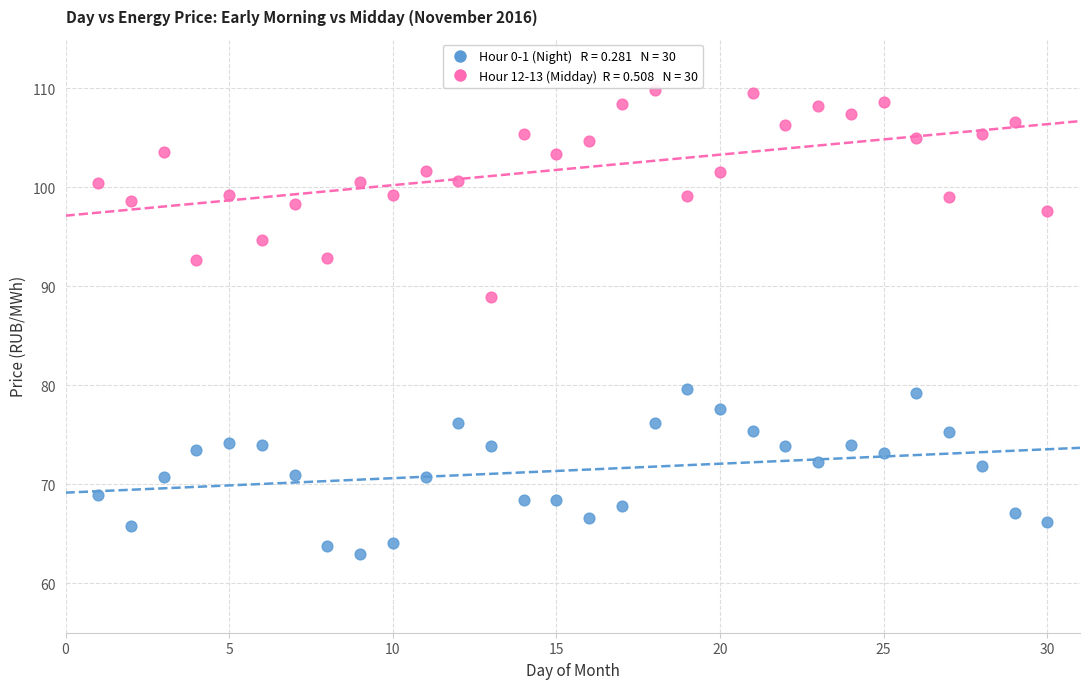

Across all series, what Y value is closest to 86?

89.0